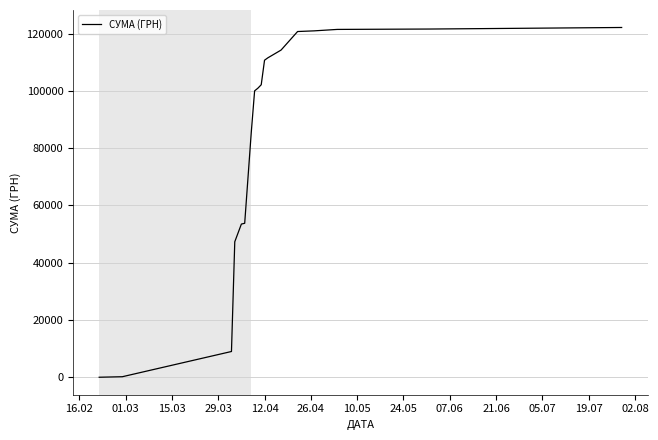

What is the greatest value displayed?

122109.8